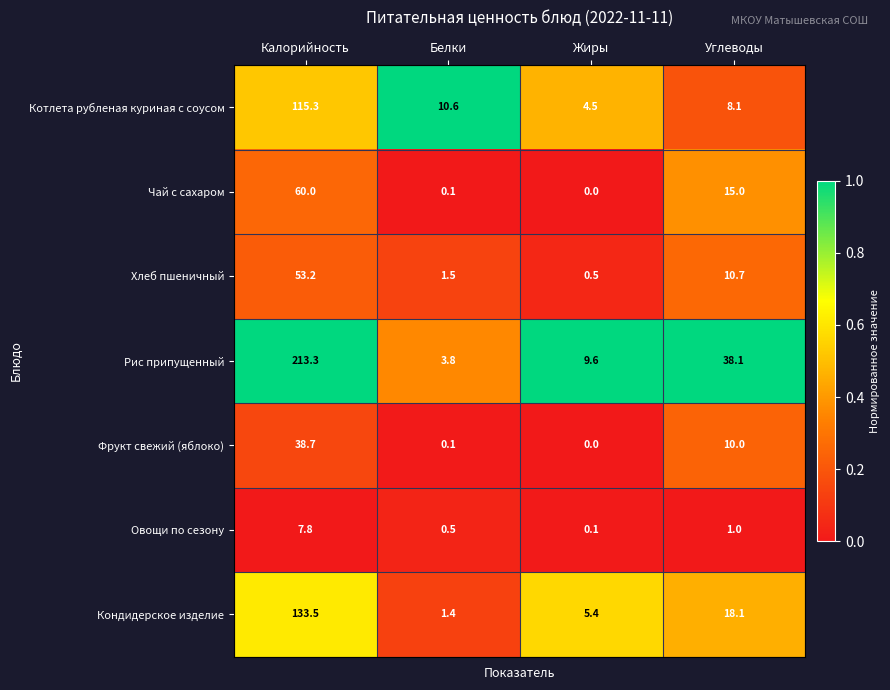

What is the average value of the Рис припущенный series?

66.2